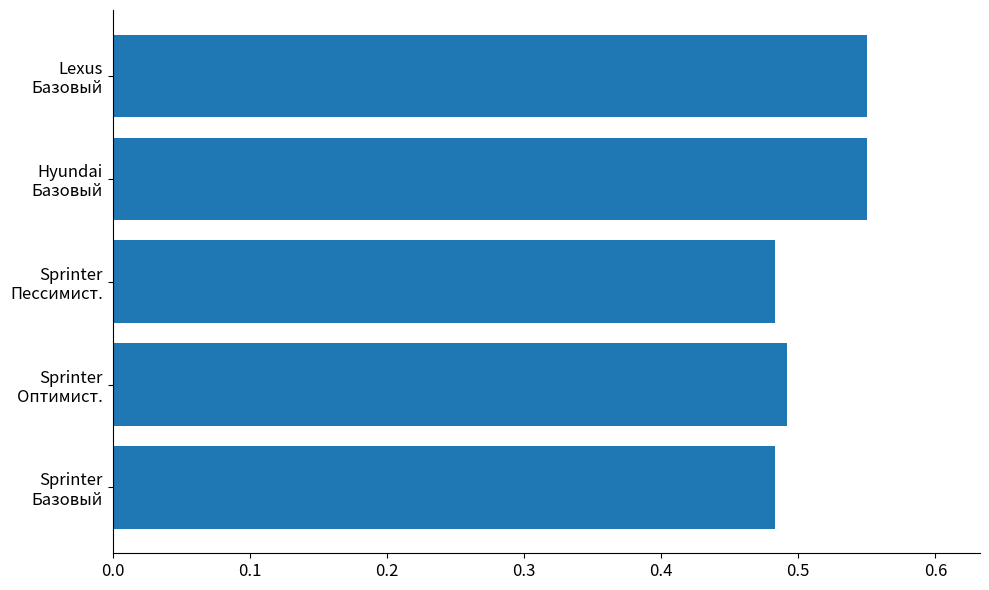

Count the values in the range 0 to 1.

5